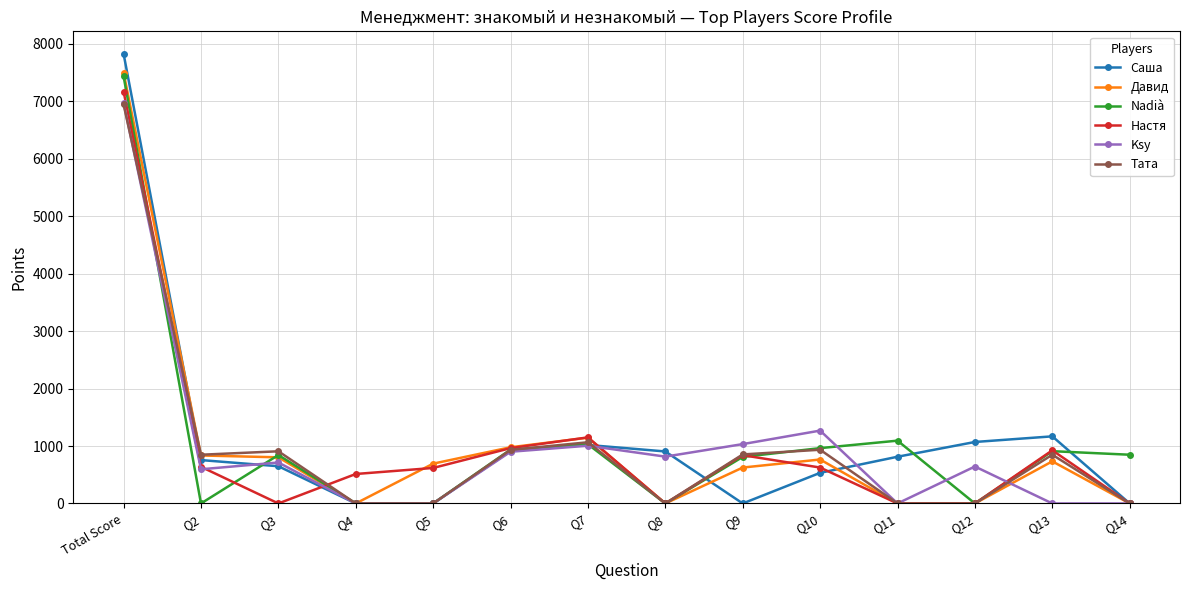

At which category is the sum across all series the highest?

Total Score